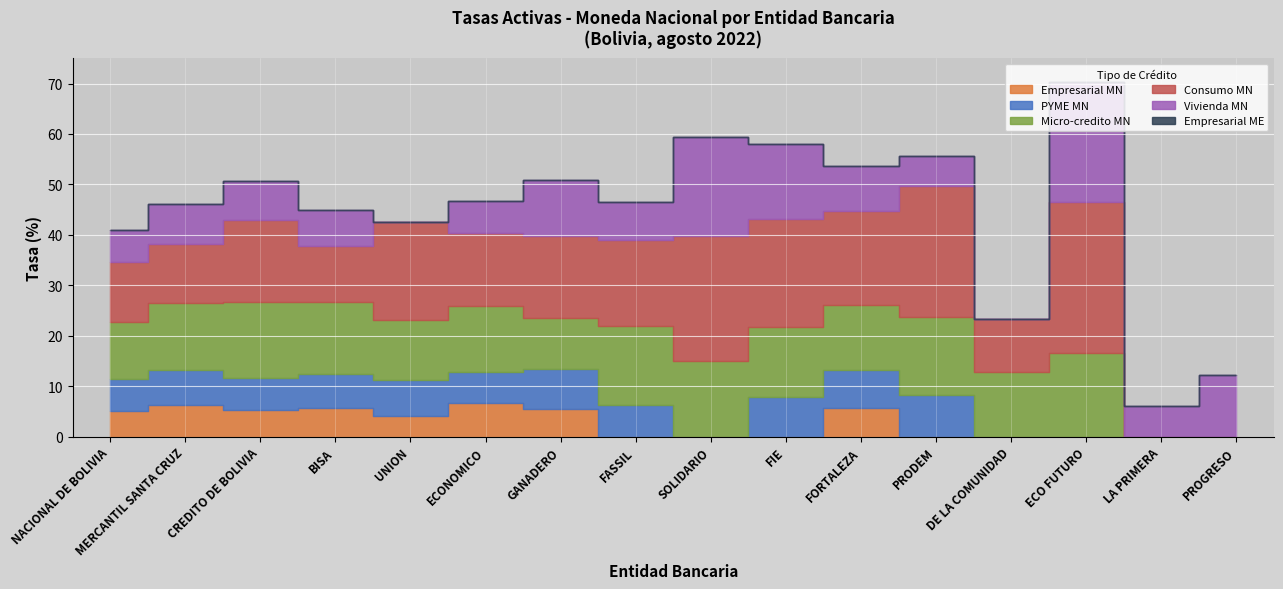

How many values in Micro-credito MN are above zero?

14